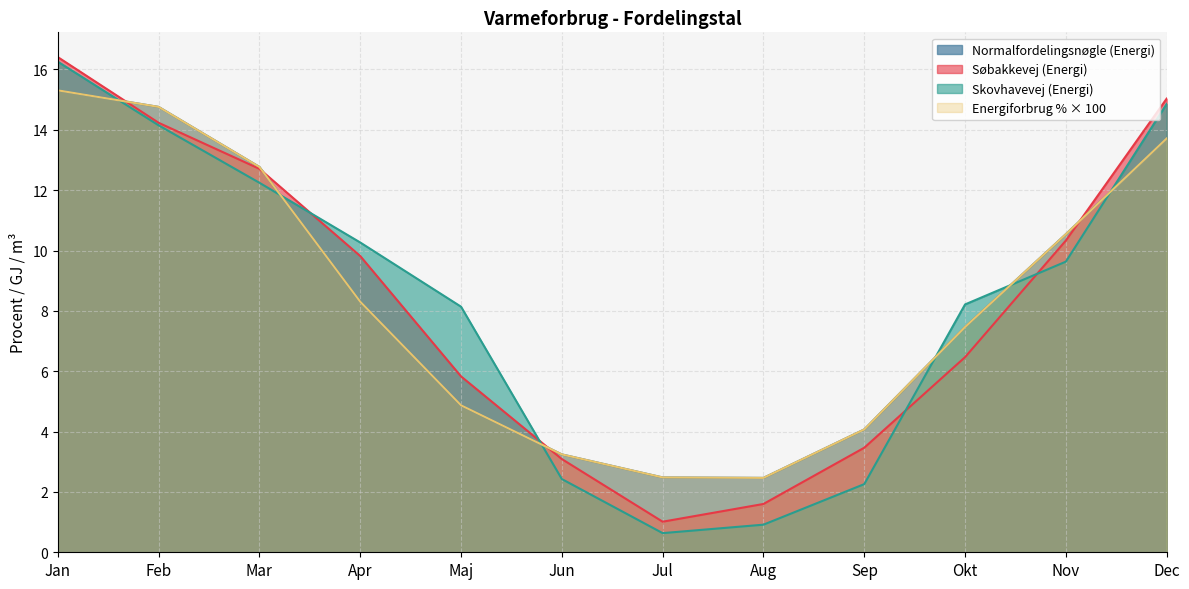

Where is the first local minimum for Energiforbrug % af hele året?

Aug